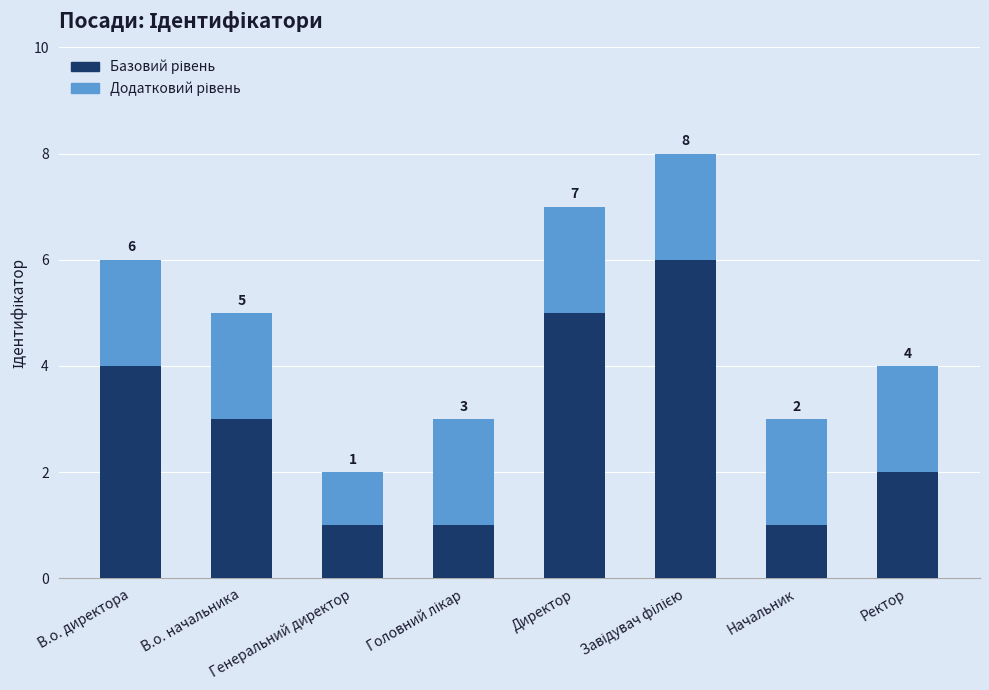

What is the average value of the Базовий рівень series?

3